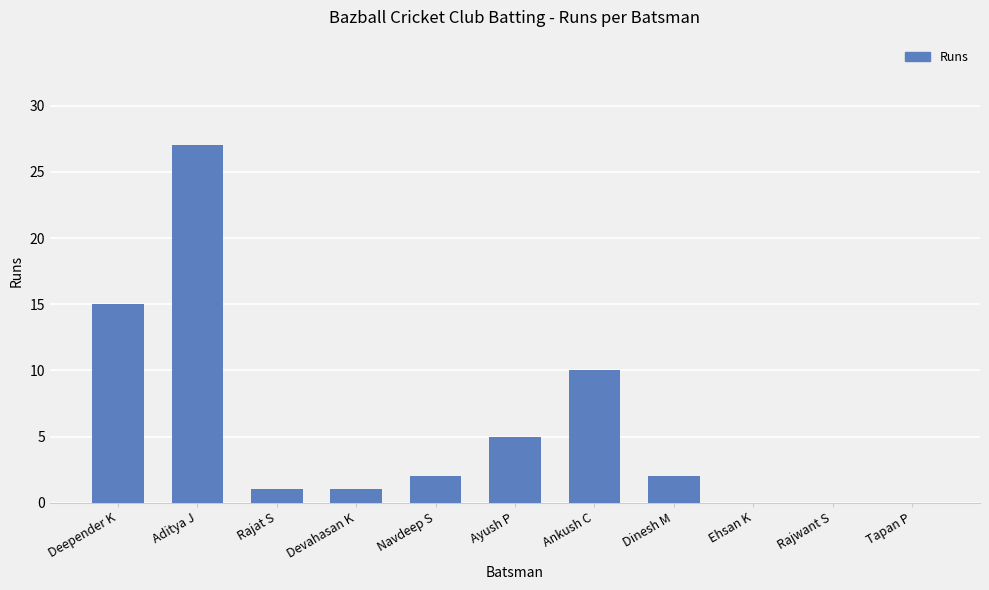

Reading right to left, what are all the values shown in this chart?

Tapan P=0	Rajwant S=0	Ehsan K=0	Dinesh M=2	Ankush C=10	Ayush P=5	Navdeep S=2	Devahasan K=1	Rajat S=1	Aditya J=27	Deepender K=15